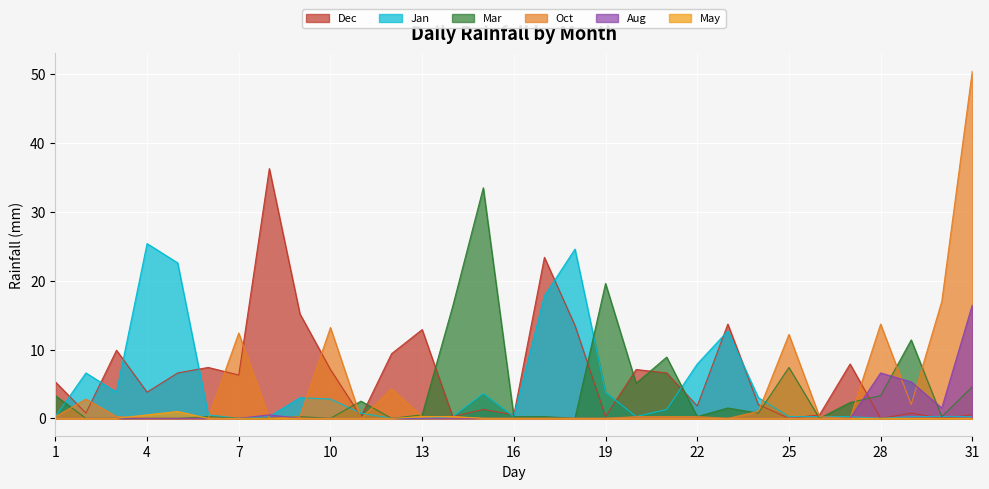

What is the difference between the highest and lowest values at 7?

12.4